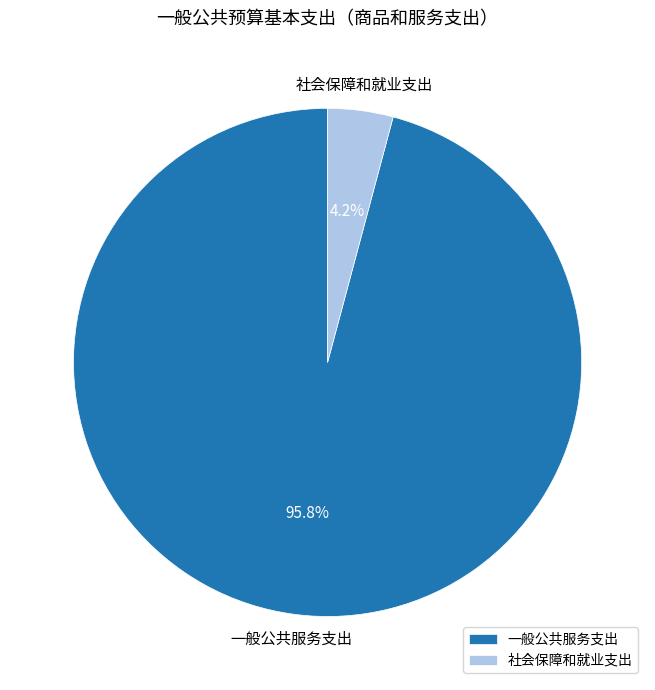

Which slice is the largest?

一般公共服务支出